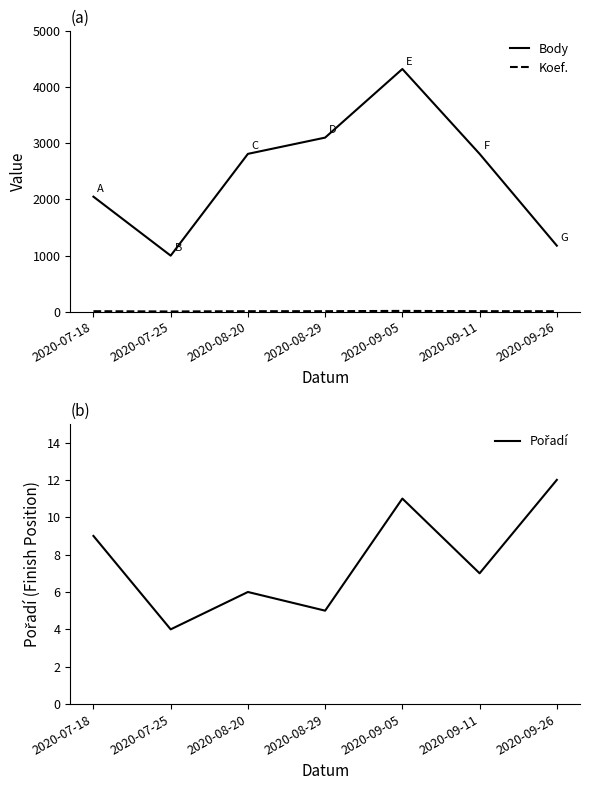

Does the chart display data point markers on the line(s)?

No